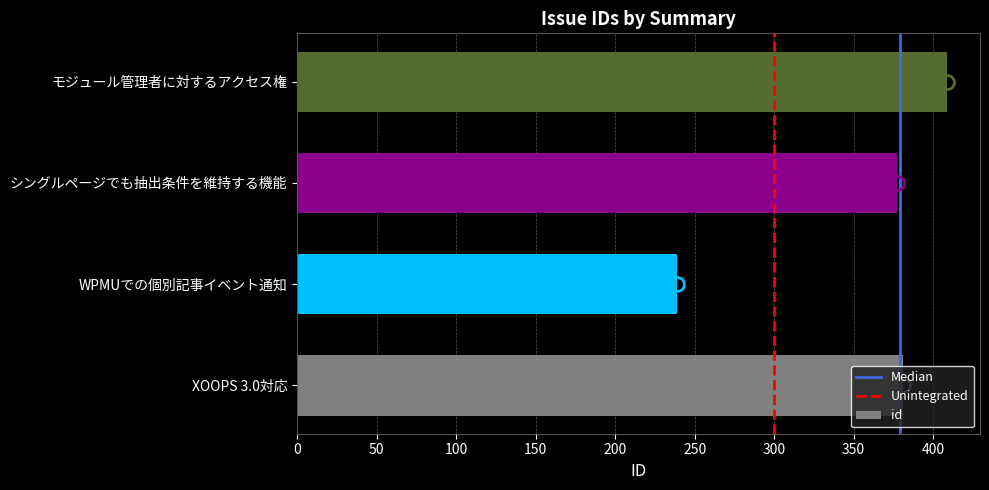

Which category has the lowest value across all series?

WPMUでの個別記事イベント通知